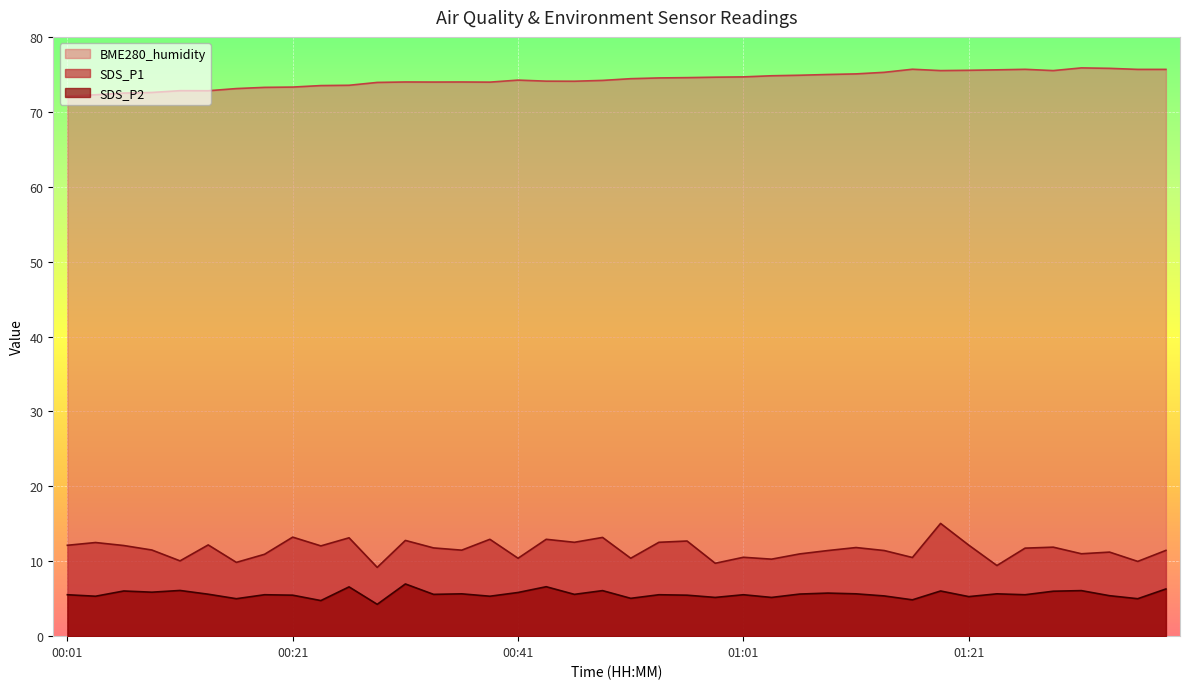

How many data points does each series have?

40